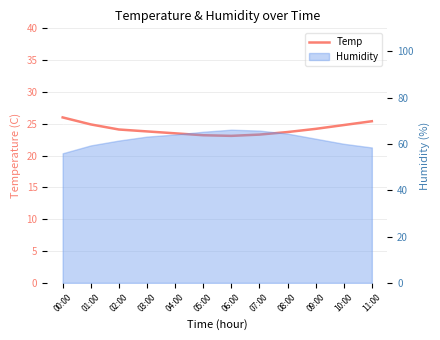

What is the sum of all values?

290.0